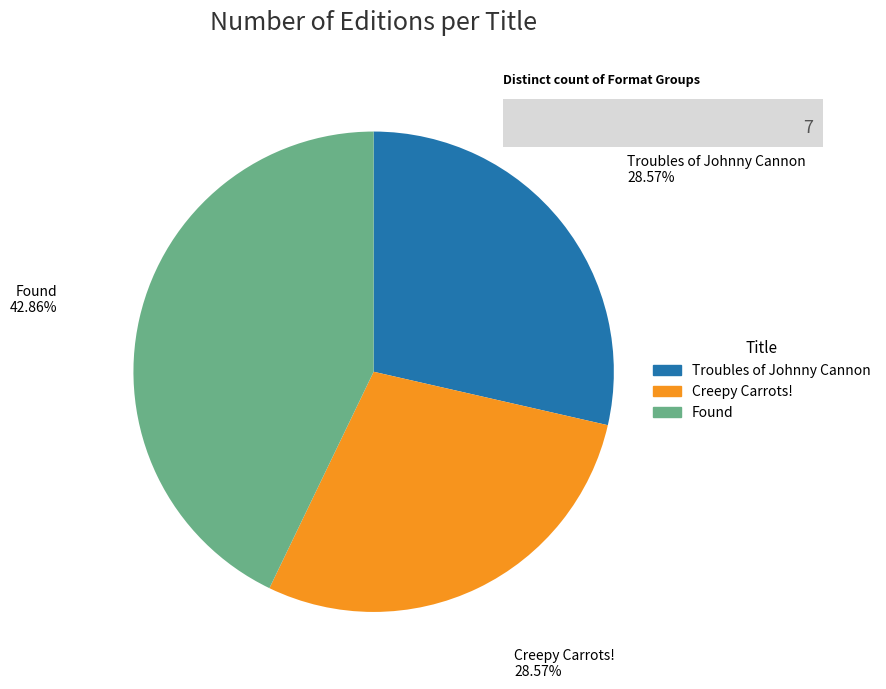

What is the largest slice in the pie chart?

Found